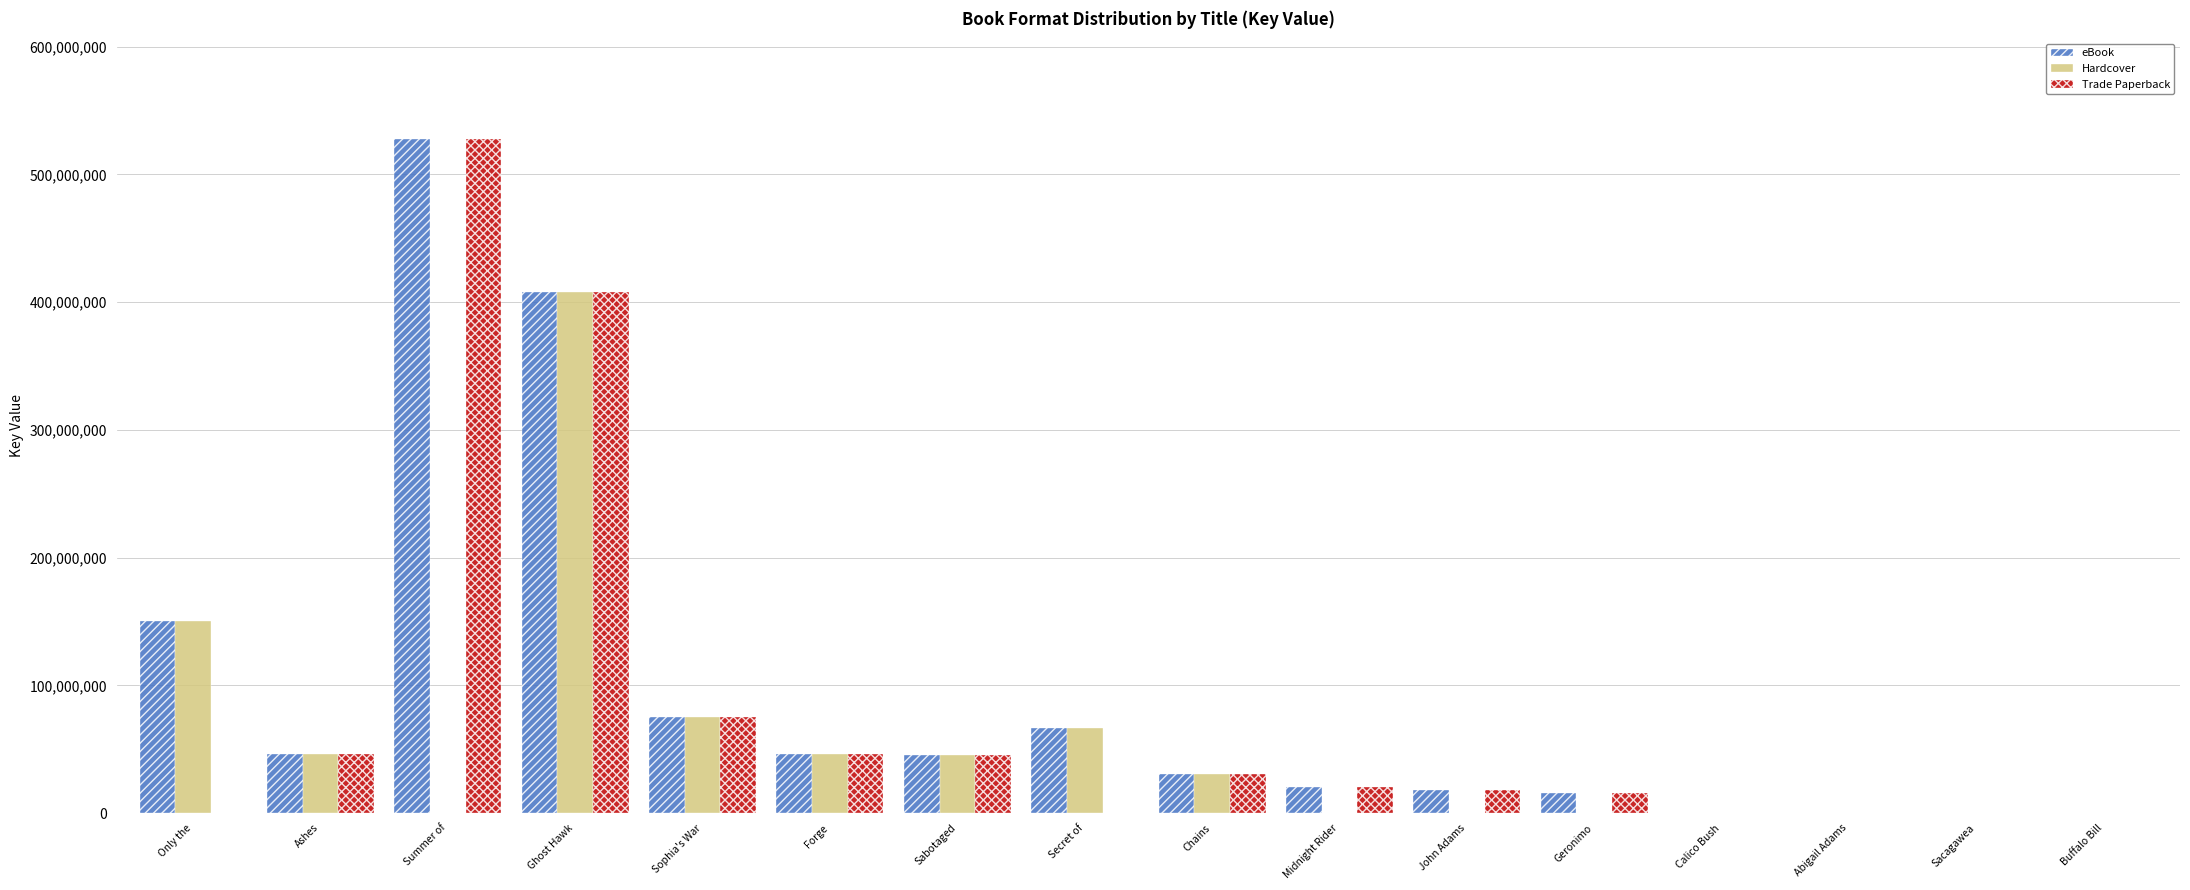

Is the value of Hardcover at Secret of greater than the value of Trade Paperback at Forge?

Yes